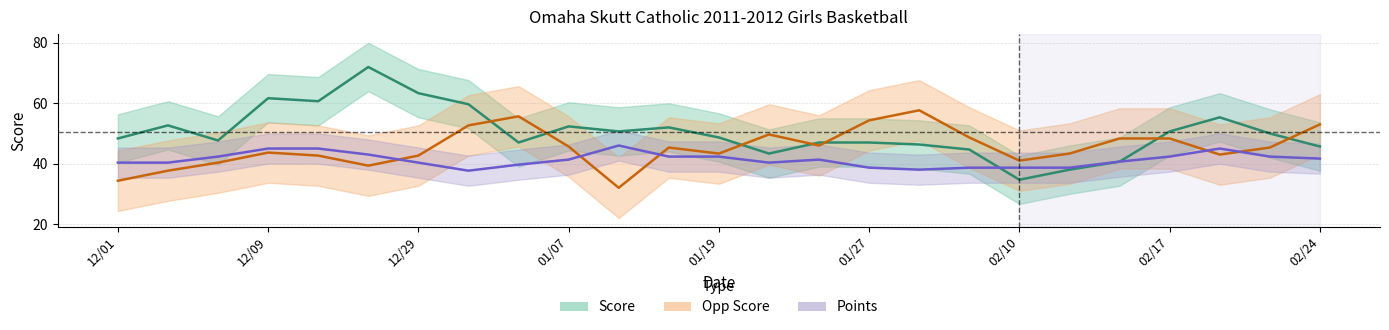

Which series has the largest total across all categories?

Score